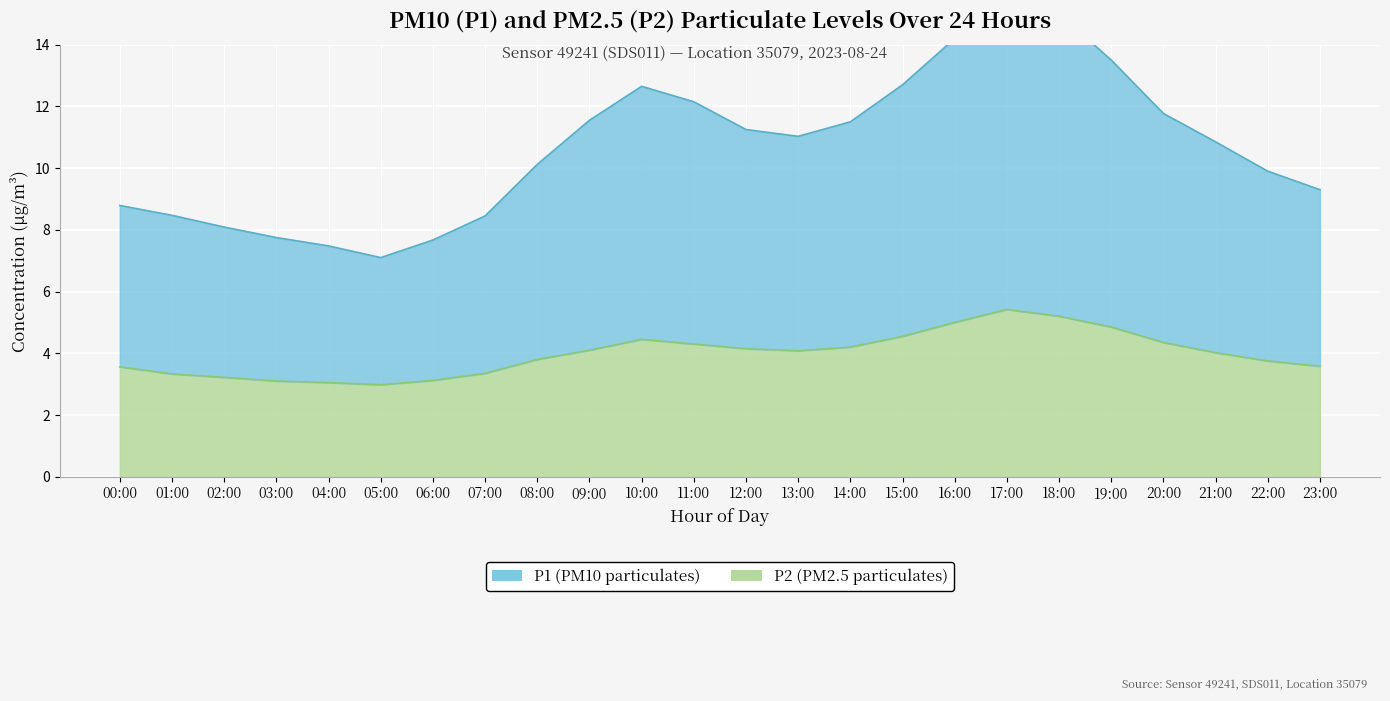

What is the lowest value of the P1 series?

7.1